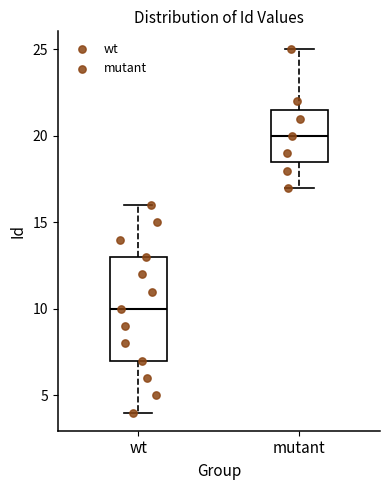

Reading left to right, transcribe this box plot: for each box, give where its median line is, the range the box spans, and where its two whiskers end, as read against the y-axis. The values are not printed on the chart, so give them approximately, as read against the axis.

wt: median 10.0, box 7.0 to 13.0, whiskers 4.0 to 16.0
mutant: median 20.0, box 18.5 to 21.5, whiskers 17.0 to 25.0